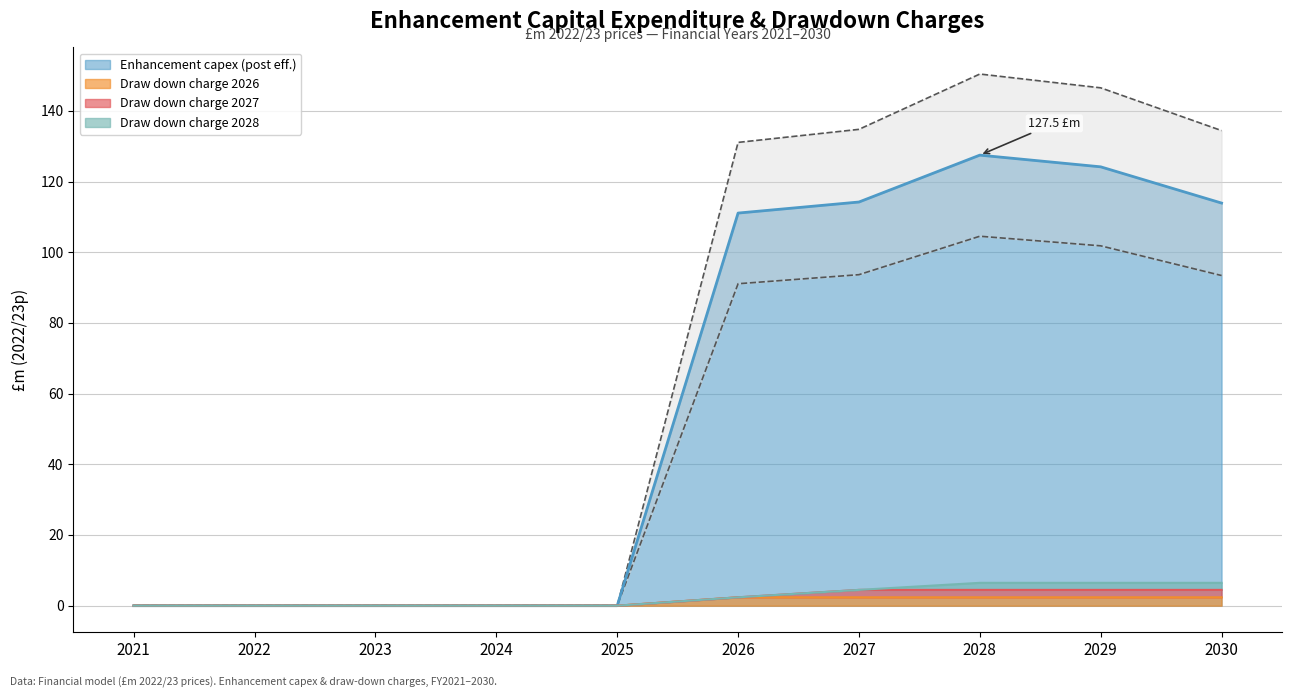

What is the maximum value shown in the chart?

150.4